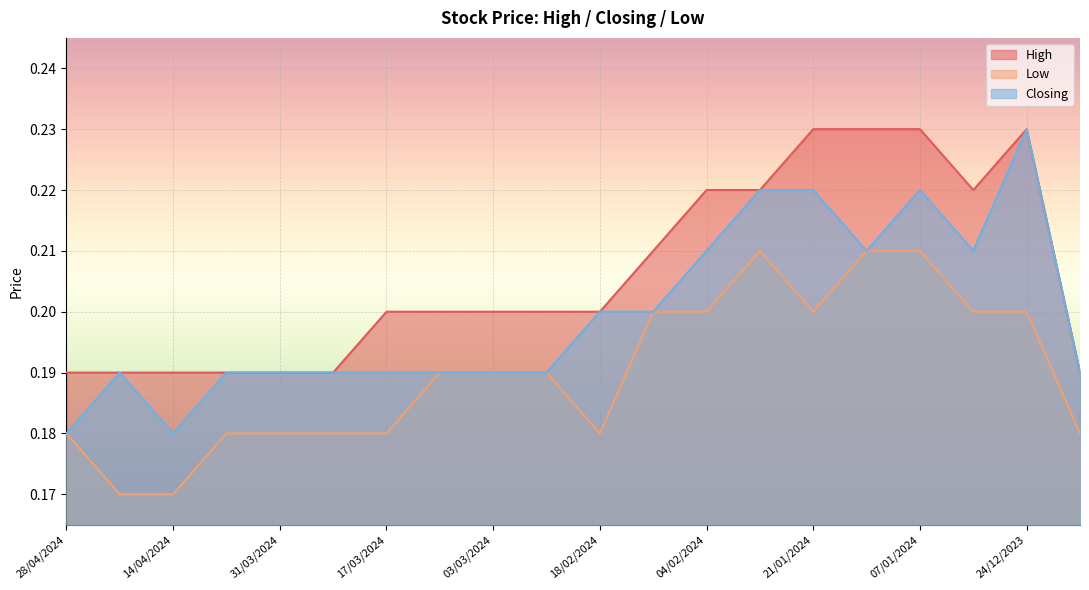

Which has a higher value, 31/12/2023 or 07/01/2024?

07/01/2024